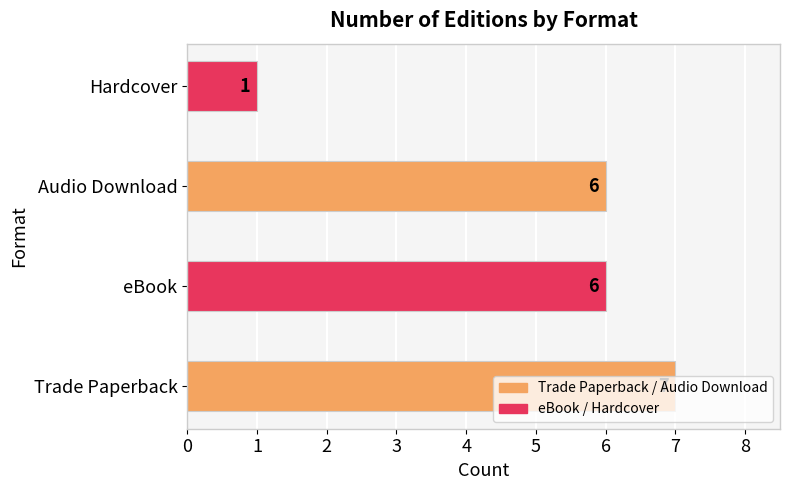

Between eBook and Hardcover, which is larger?

eBook